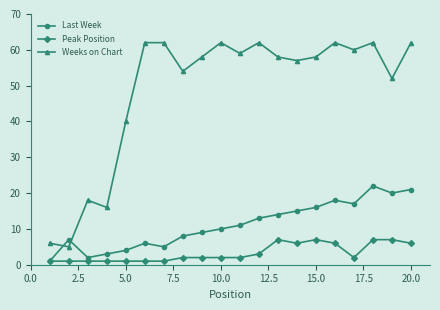

In Last Week, how many points are higher than both neighbors (excluding endpoints)?

4